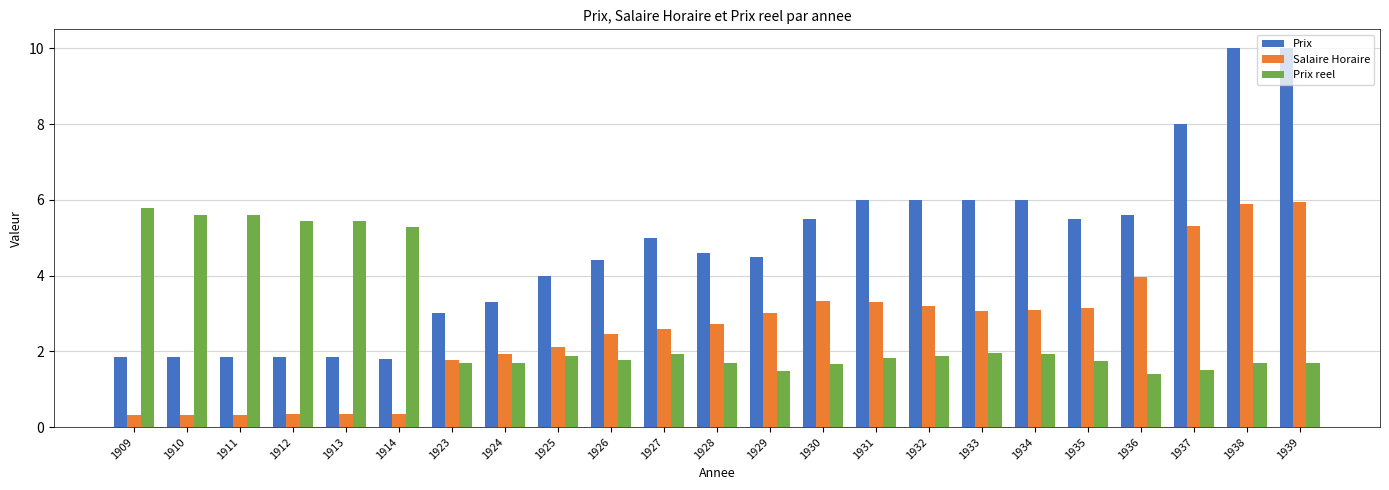

What is the smallest value displayed?

0.3